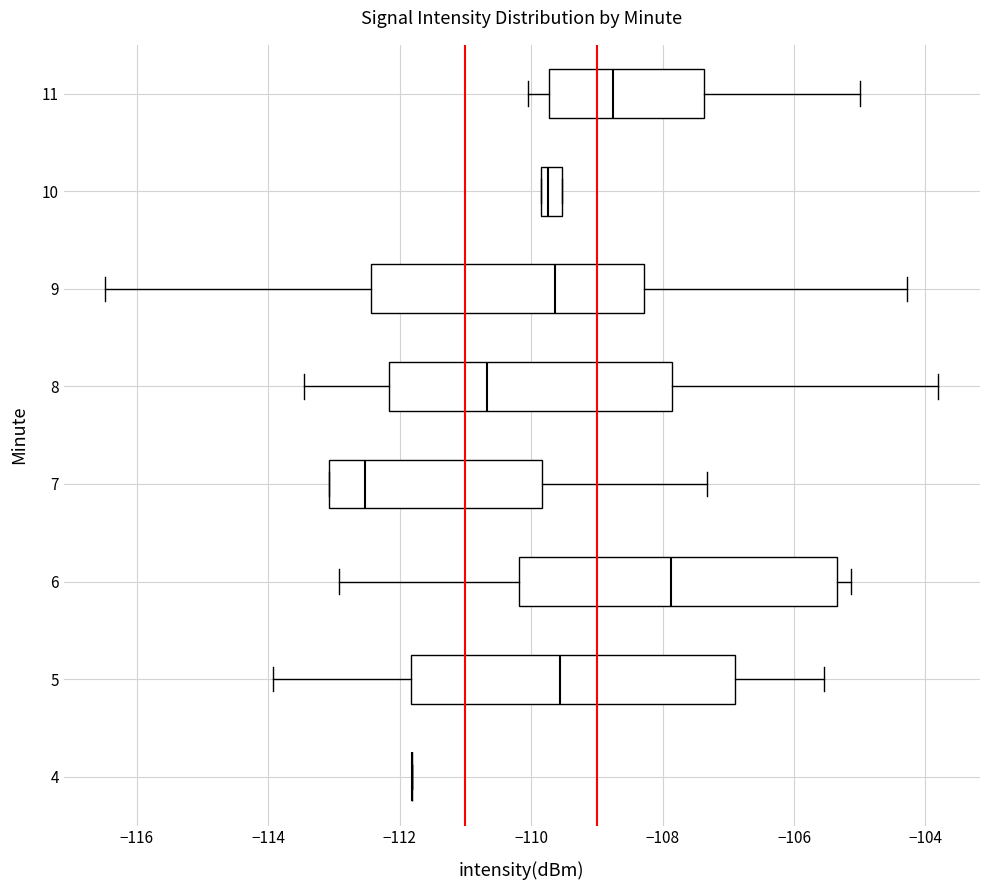

Reading bottom to top, transcribe this box plot: for each box, give where its median line is, the range the box spans, and where its two whiskers end, as read against the x-axis. The values are not printed on the chart, so give them approximately, as read against the axis.

4: box collapsed to a line at -111.8, whiskers -111.8 to -111.8
5: median -109.6, box -111.8 to -107.0, whiskers -114.0 to -105.6
6: median -107.8, box -110.2 to -105.4, whiskers -113.0 to -105.2
7: median -112.6, box -113.0 to -109.8, whiskers -113.0 to -107.4
8: median -110.6, box -112.2 to -107.8, whiskers -113.4 to -103.8
9: median -109.6, box -112.4 to -108.2, whiskers -116.4 to -104.2
10: median -109.8 (inside the box), box -109.8 to -109.6, whiskers -109.8 to -109.6
11: median -108.8, box -109.8 to -107.4, whiskers -110.0 to -105.0